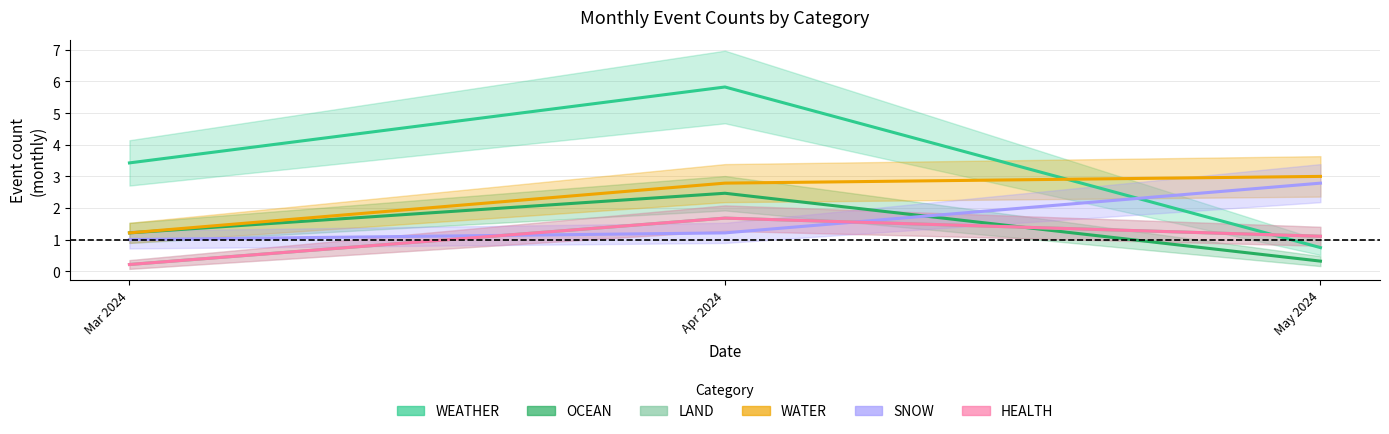

How many categories are shown in the chart?

3